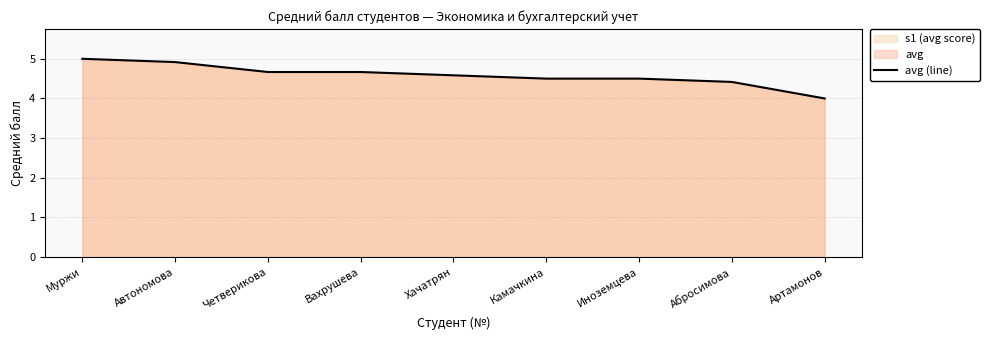

True or false: the data shows 4.9 at Автономова.

True